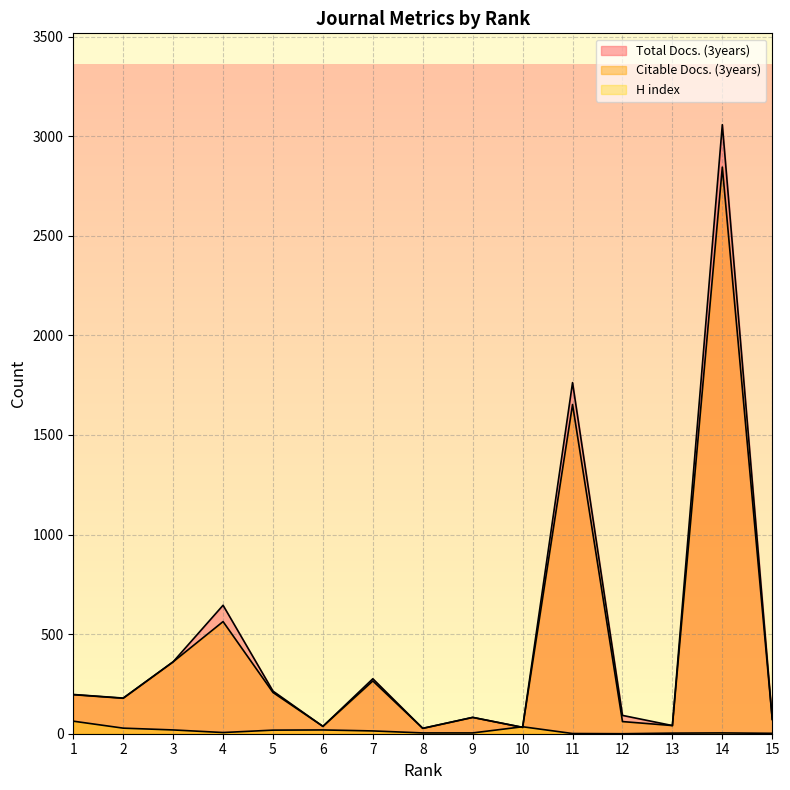

List the labels in order of Total Docs. (3years) value, largest first.

14, 11, 4, 3, 7, 5, 1, 2, 12, 9, 15, 13, 6, 10, 8